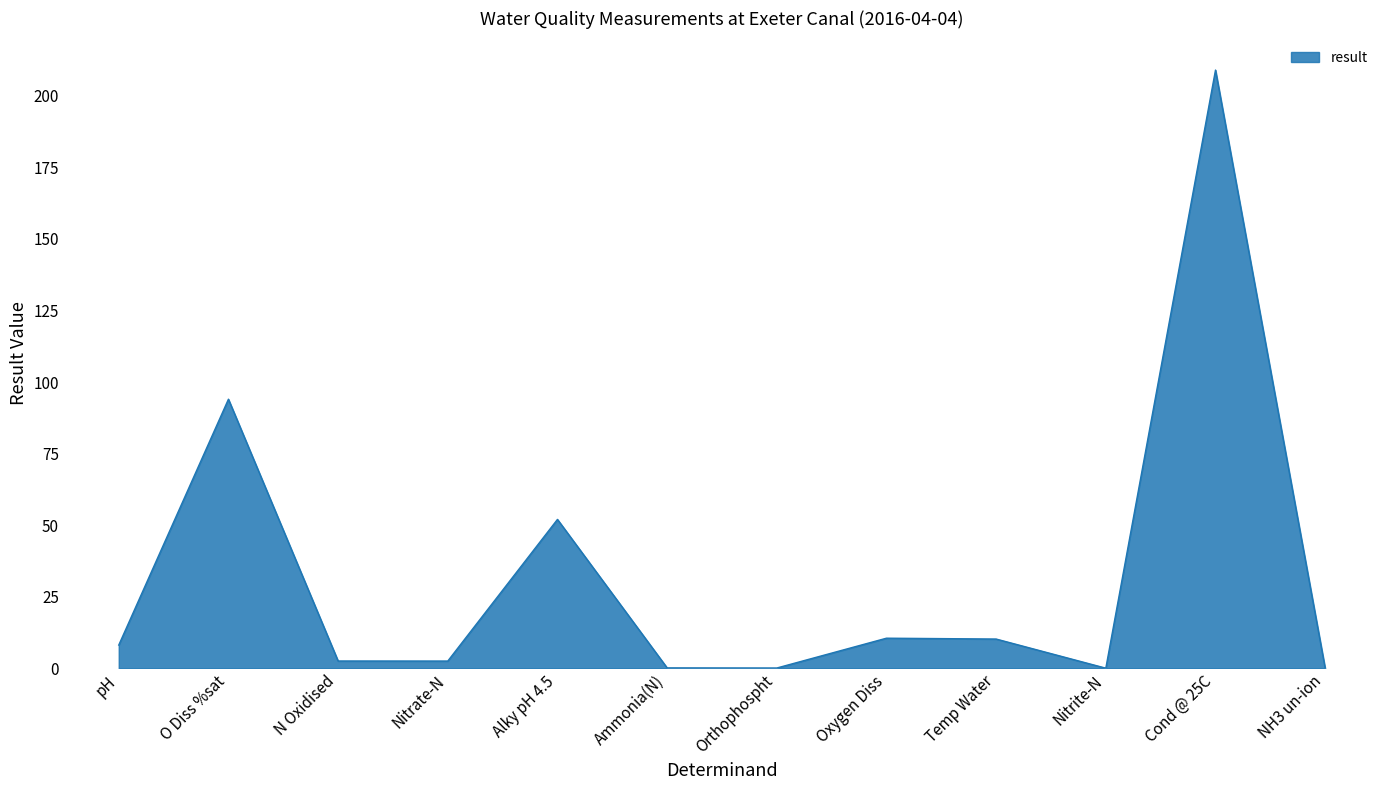

What is the difference between the maximum and minimum values?

209.0